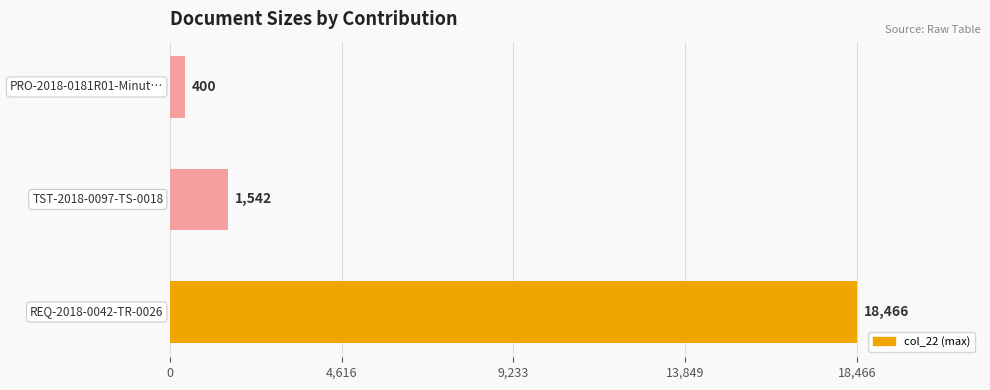

What is the minimum value shown in the chart?

400